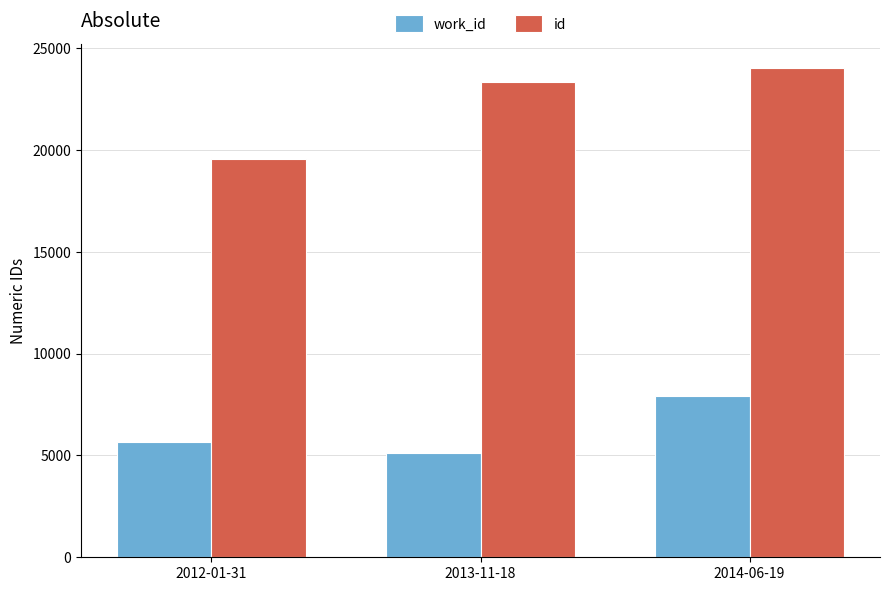

How many categories are shown in the chart?

3